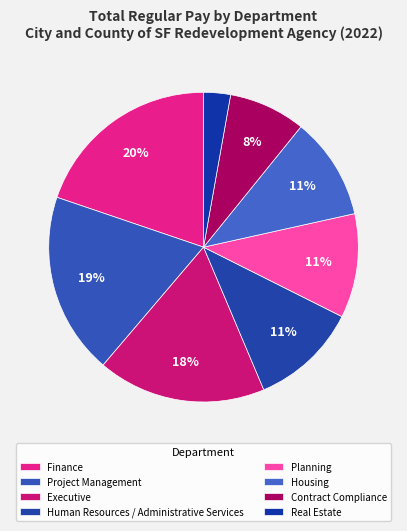

Is there a majority slice in this chart?

No